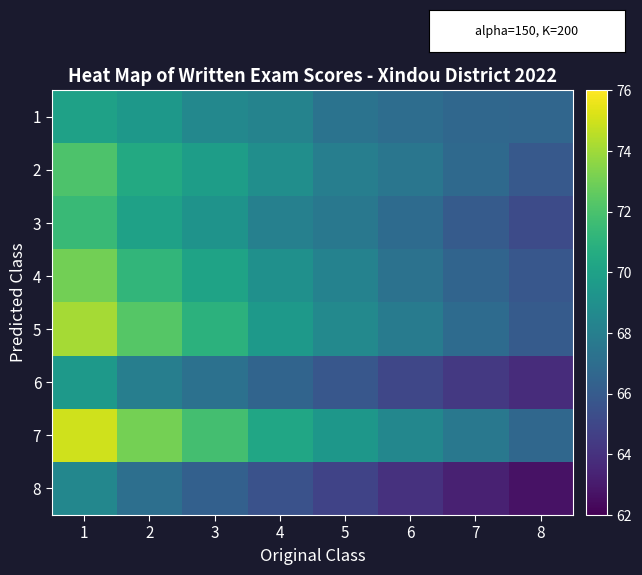

What is the spread (max minus min) of values at 3?

5.5